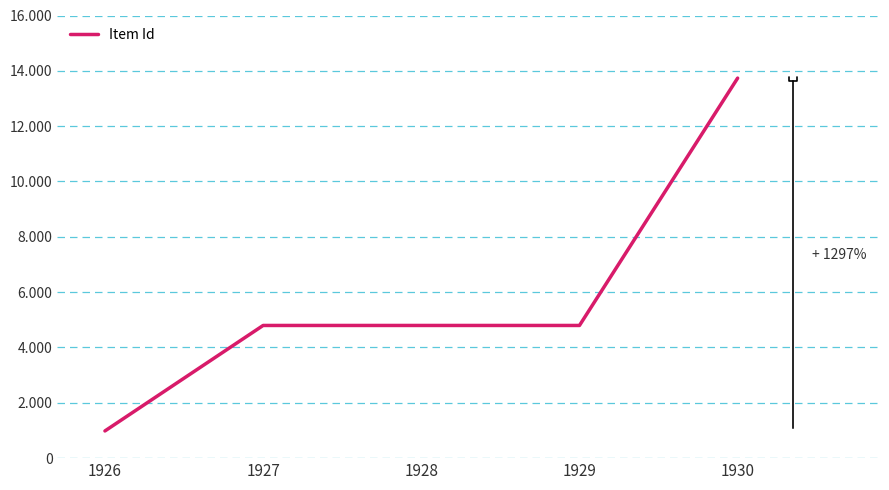

Rank the categories by value from lowest to highest.

1926, 1927, 1928, 1929, 1930